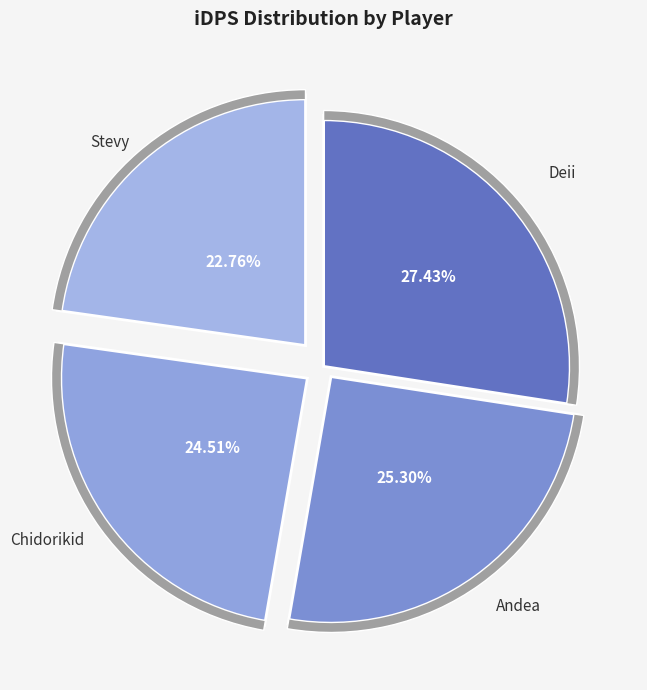

To the nearest percent, what is the combined percentage of Andea and Chidorikid?

50%